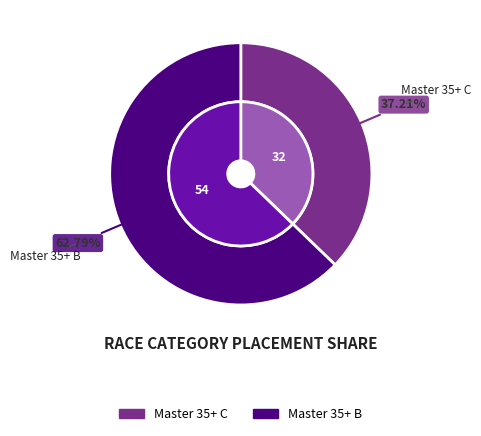

Combined, do Master 35+ B and Master 35+ C account for over 50%?

Yes